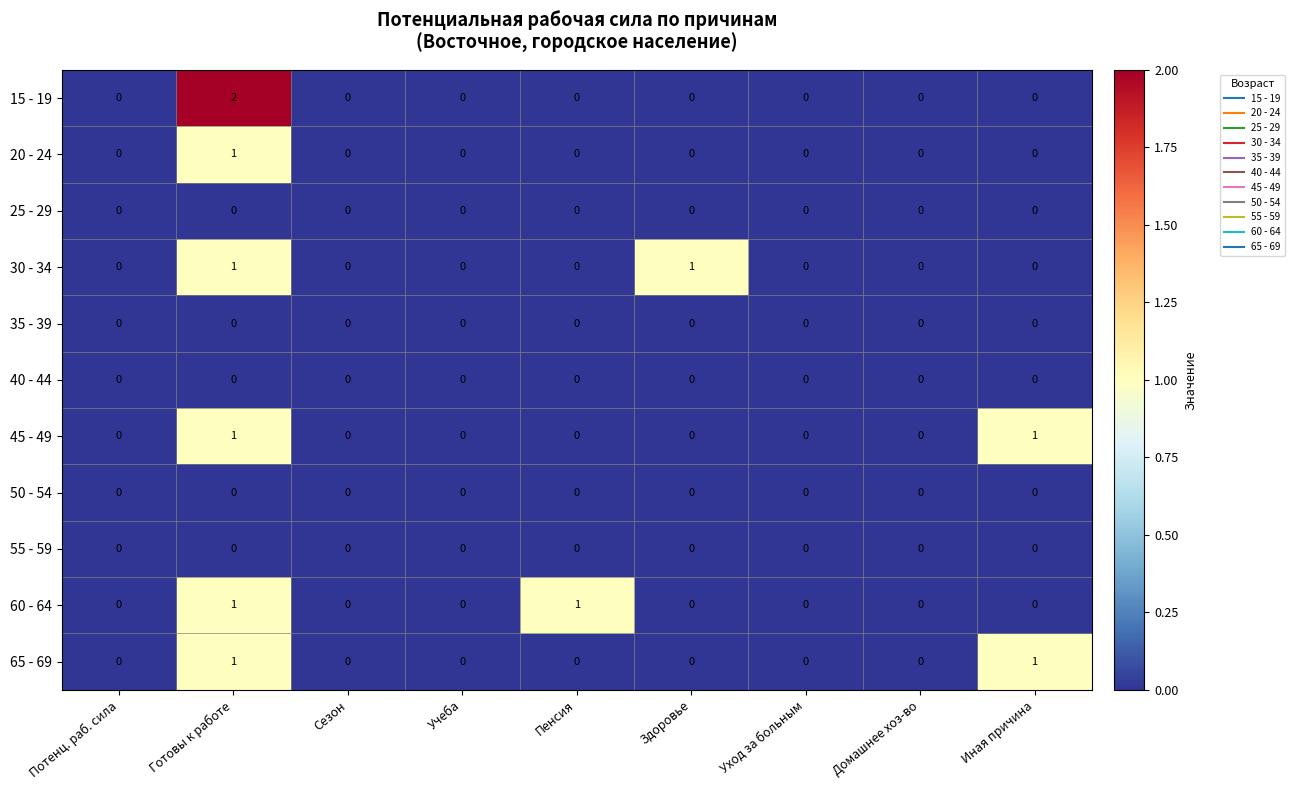

Which series has the widest spread of values?

15 - 19